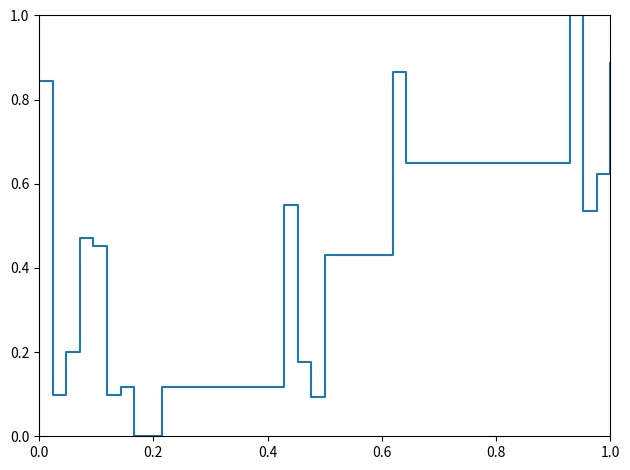

Does the chart display data point markers on the line(s)?

No